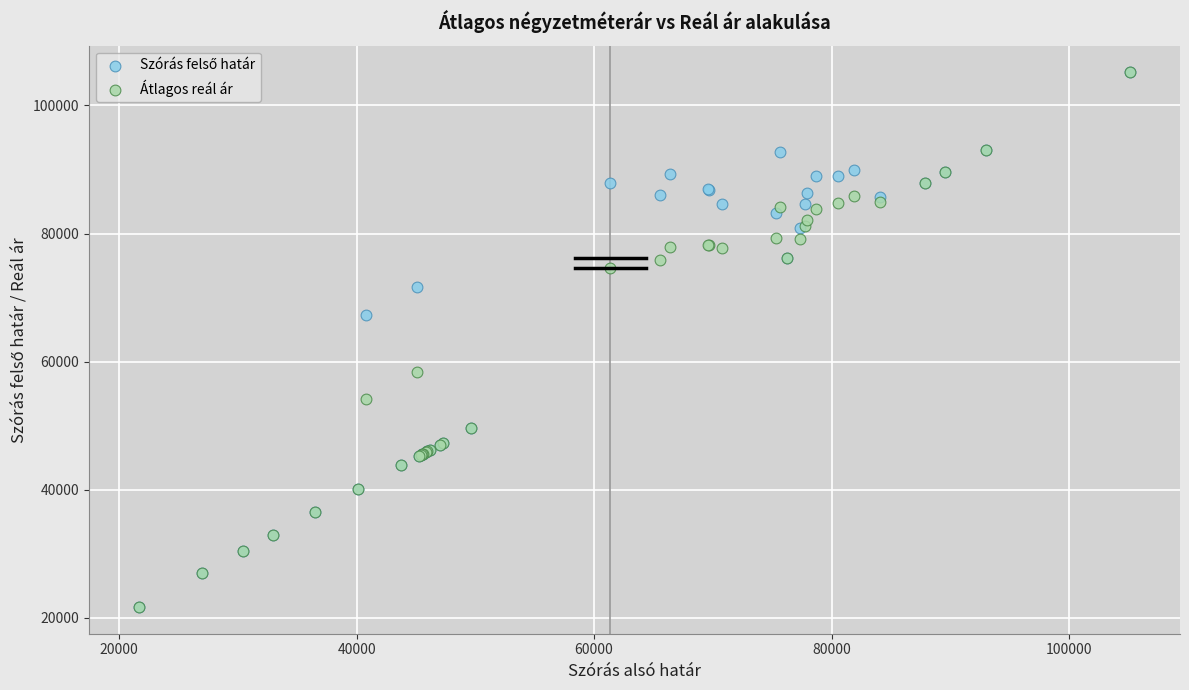

Across all series, what Y value is closest to 63405?

67327